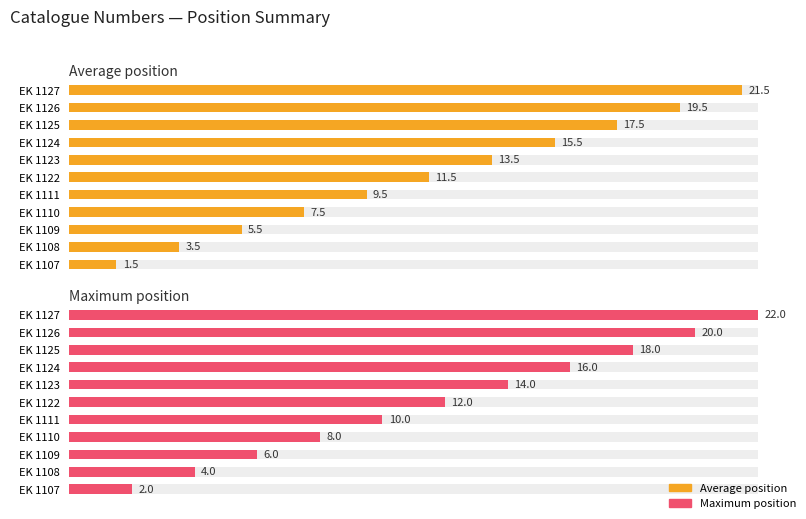

Does the chart contain stacked bars?

No